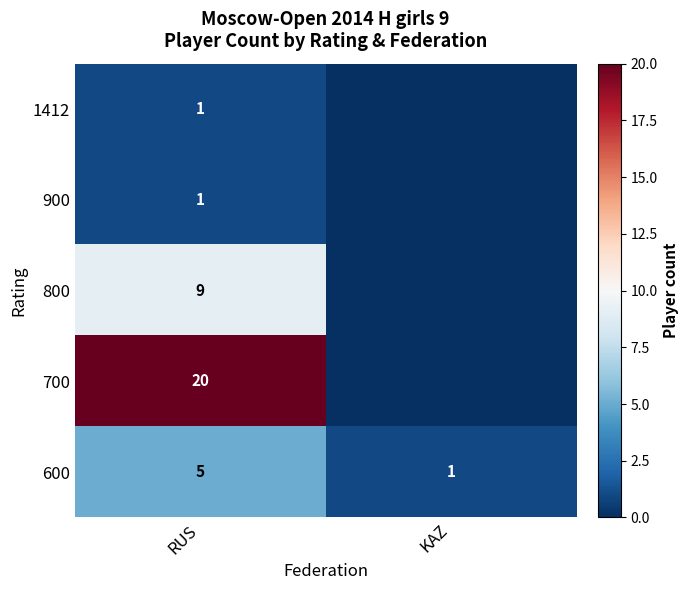

What is the sum of all 600 values?

6